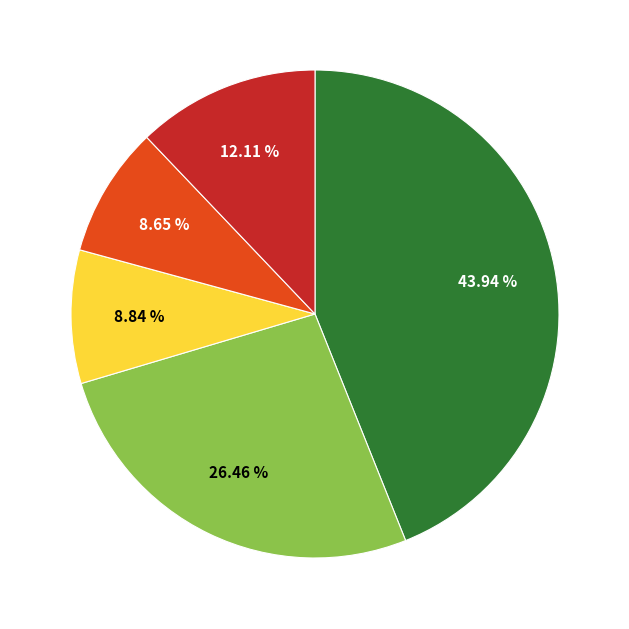

Is there a majority slice in this chart?

No